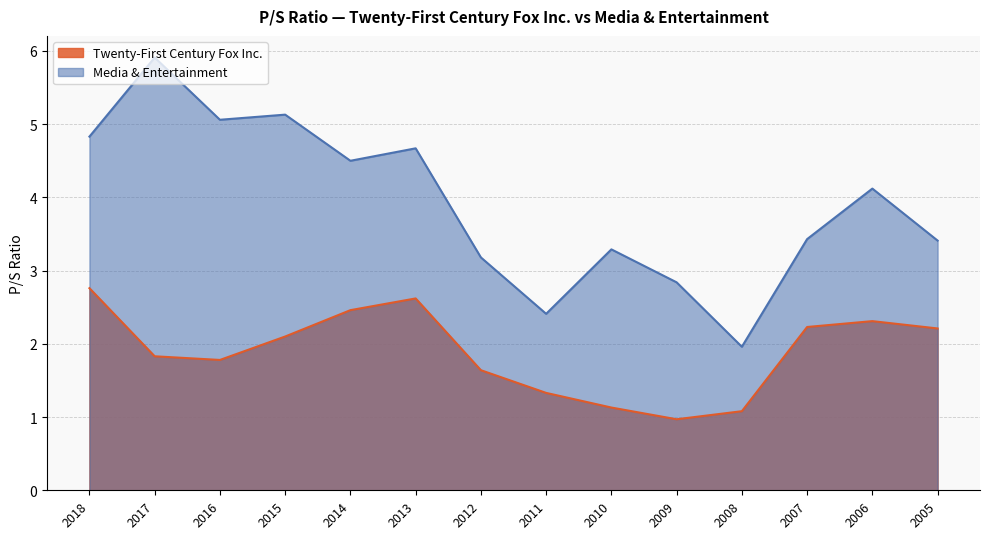

Reading left to right, what are all the values shown in this chart?

Twenty-First Century Fox Inc.: 2018=2.8	2017=1.8	2016=1.8	2015=2.1	2014=2.5	2013=2.6	2012=1.6	2011=1.3	2010=1.1	2009=1.0	2008=1.1	2007=2.2	2006=2.3	2005=2.2
Media & Entertainment: 2018=4.8	2017=5.9	2016=5.1	2015=5.1	2014=4.5	2013=4.7	2012=3.2	2011=2.4	2010=3.3	2009=2.8	2008=2.0	2007=3.4	2006=4.1	2005=3.4